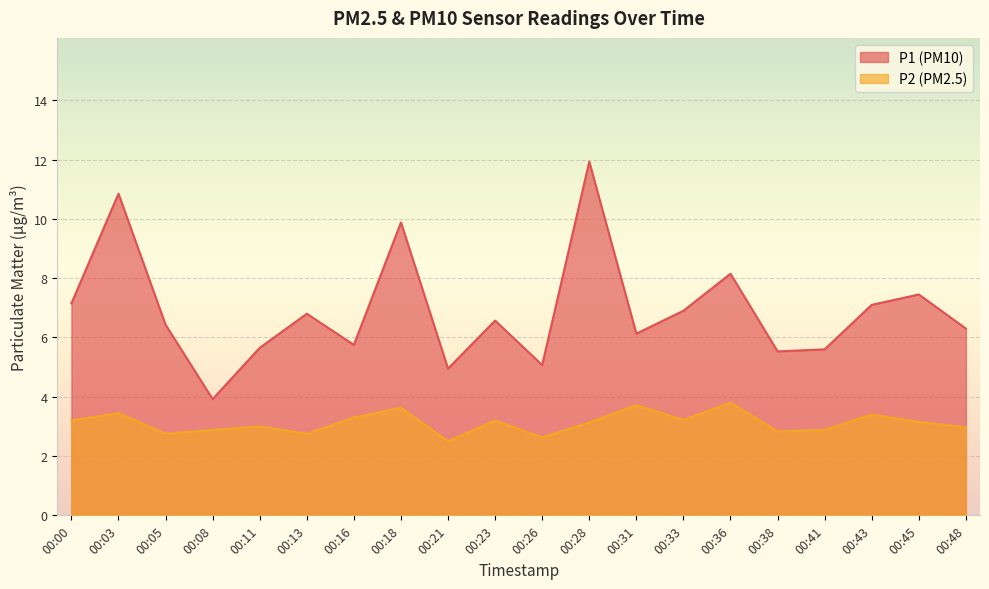

The P2 series shows 3.9 at 00:08. True or false?

False